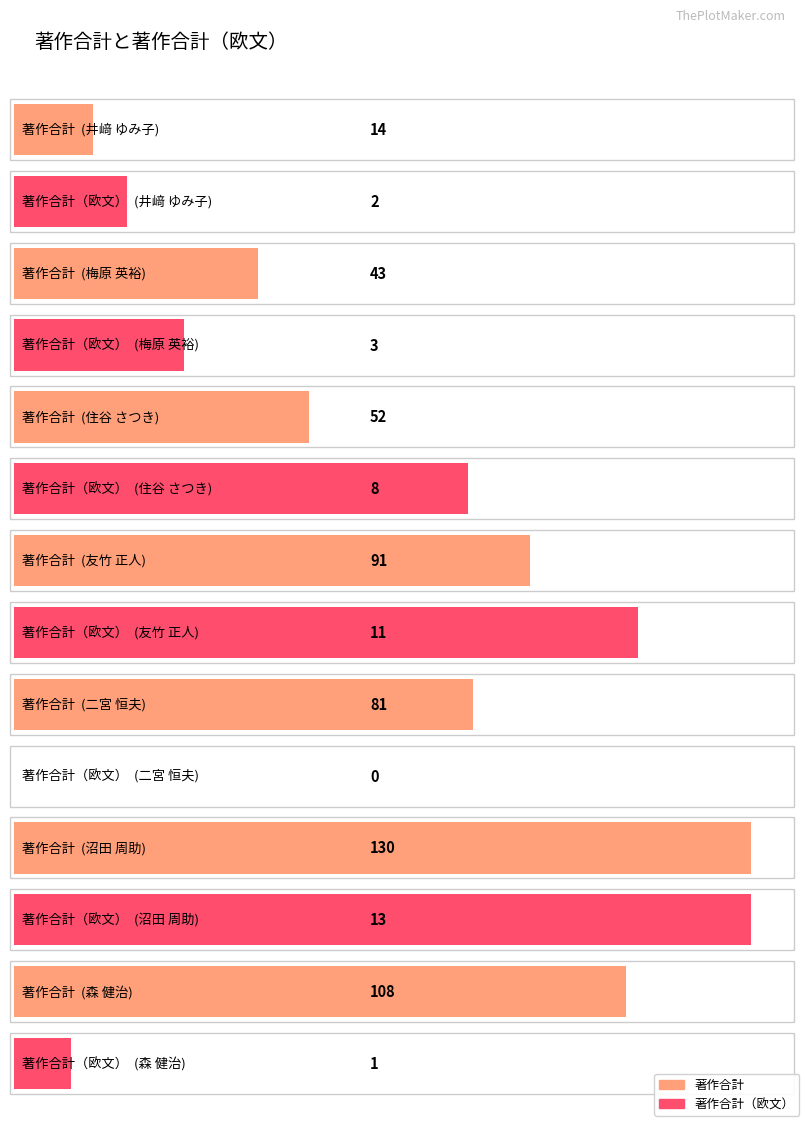

Between 井﨑 ゆみ子 and 住谷 さつき, which series saw the biggest shift?

著作合計